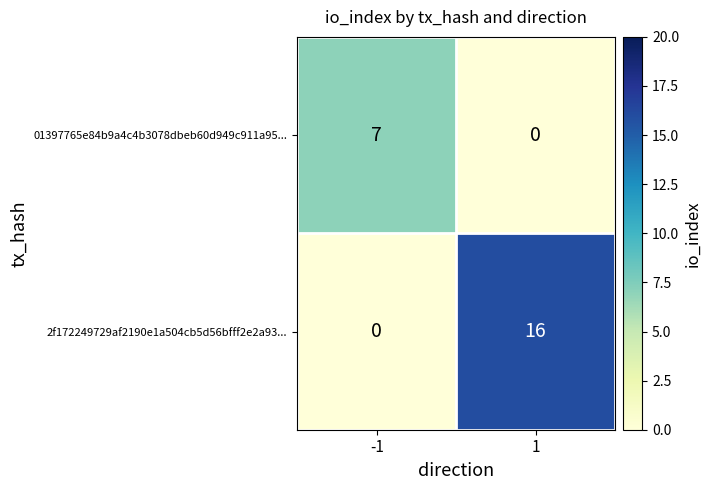

Between -1 and 1, which series saw the biggest shift?

2f172249729af2190e1a504cb5d56bfff2e2a93...